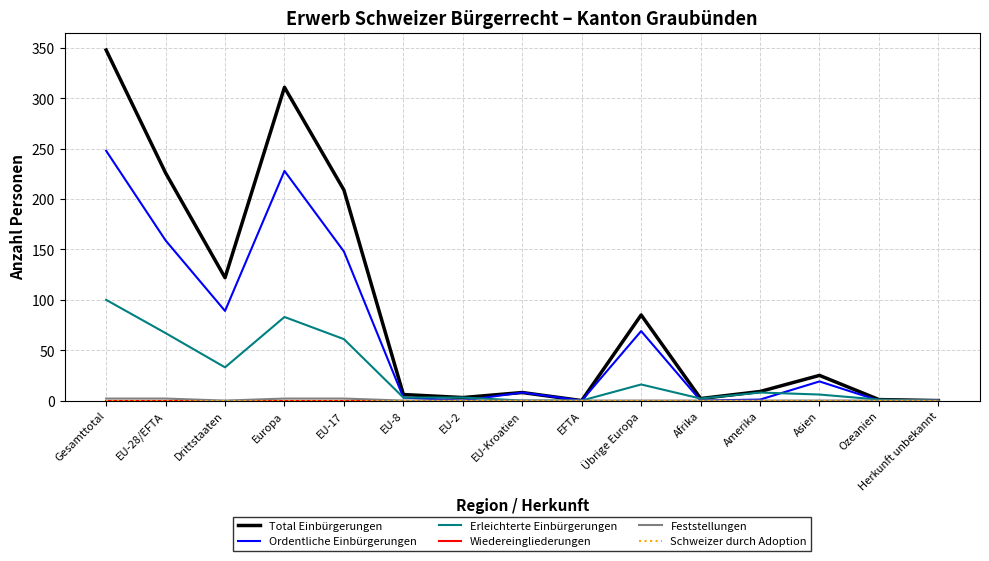

Is the value of Ordentliche Einbürgerungen at Amerika greater than the value of Total Einbürgerungen at EU-Kroatien?

No